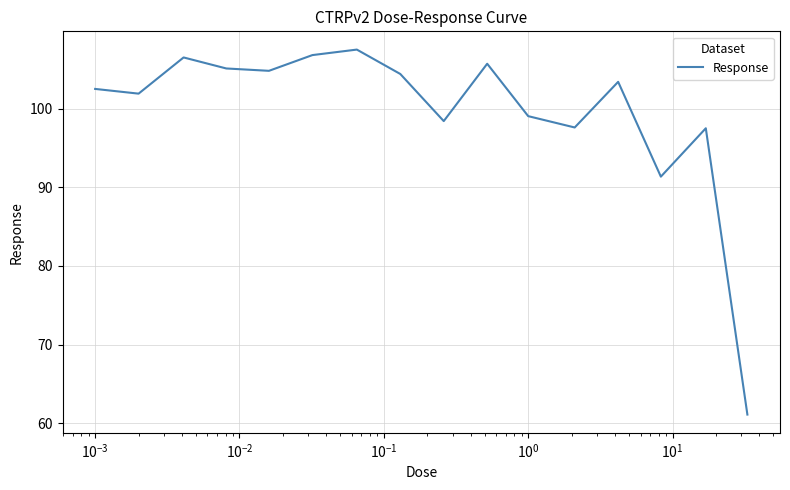

Count the number of data series in this chart.

1